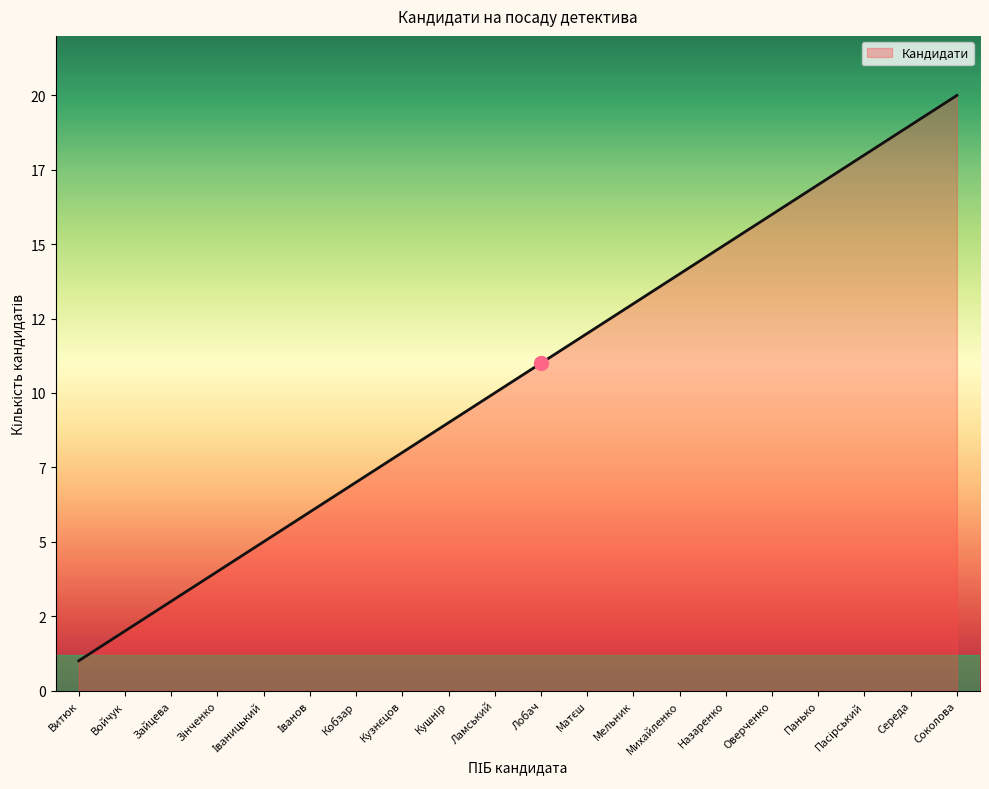

What position from the right is Ламський?

11